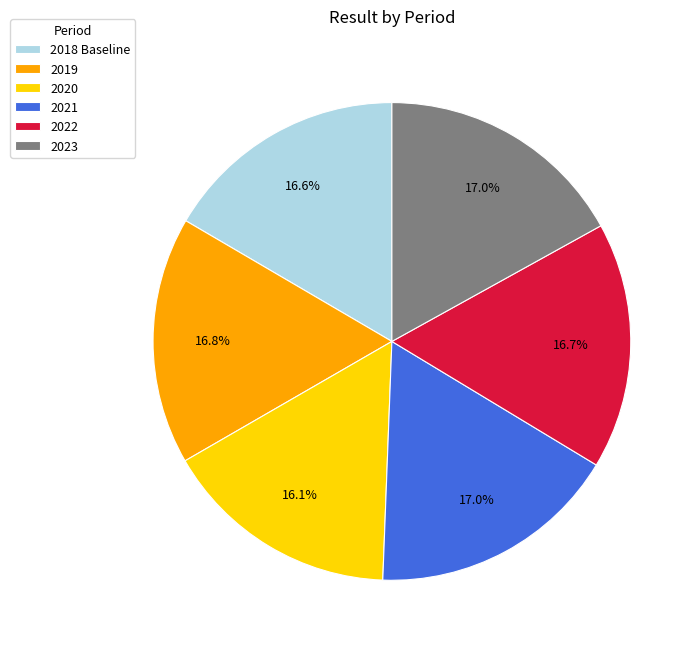

To the nearest percent, what is the difference between the largest and smallest slice percentages?

1%